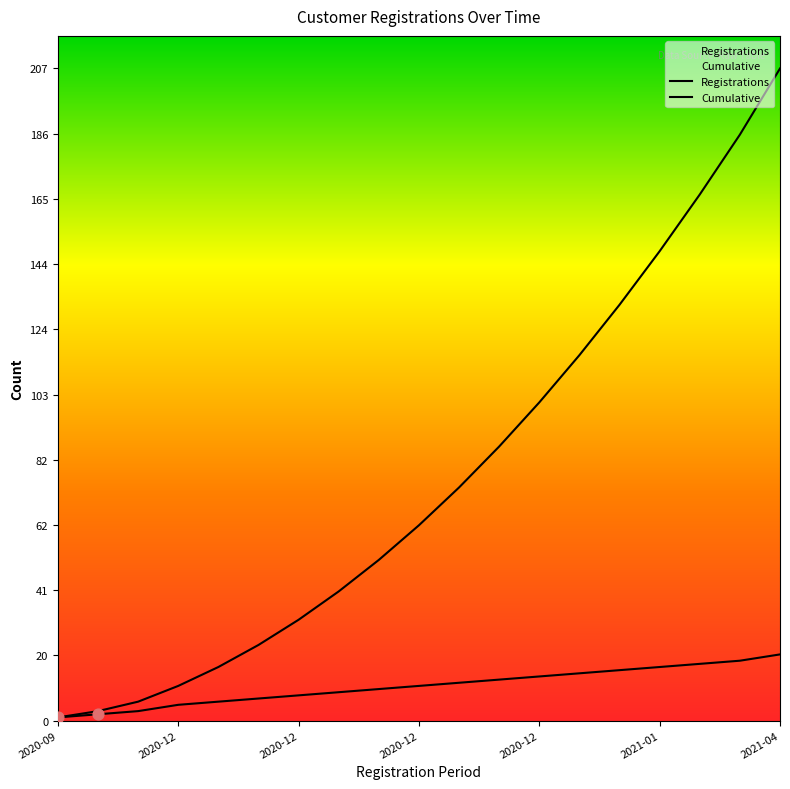

How many lines are shown in the chart?

2